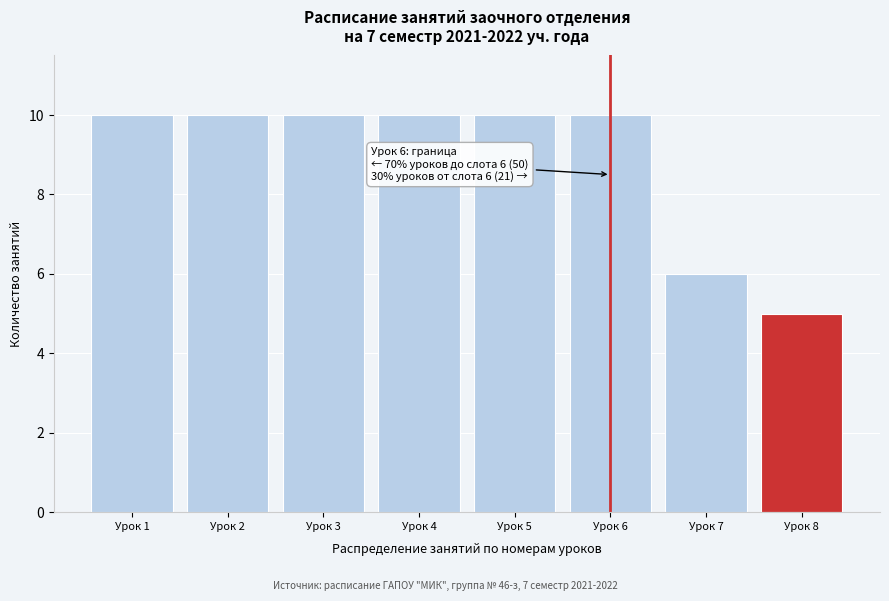

Reading left to right, list all the values displayed in this chart.

10	10	10	10	10	10	6	5